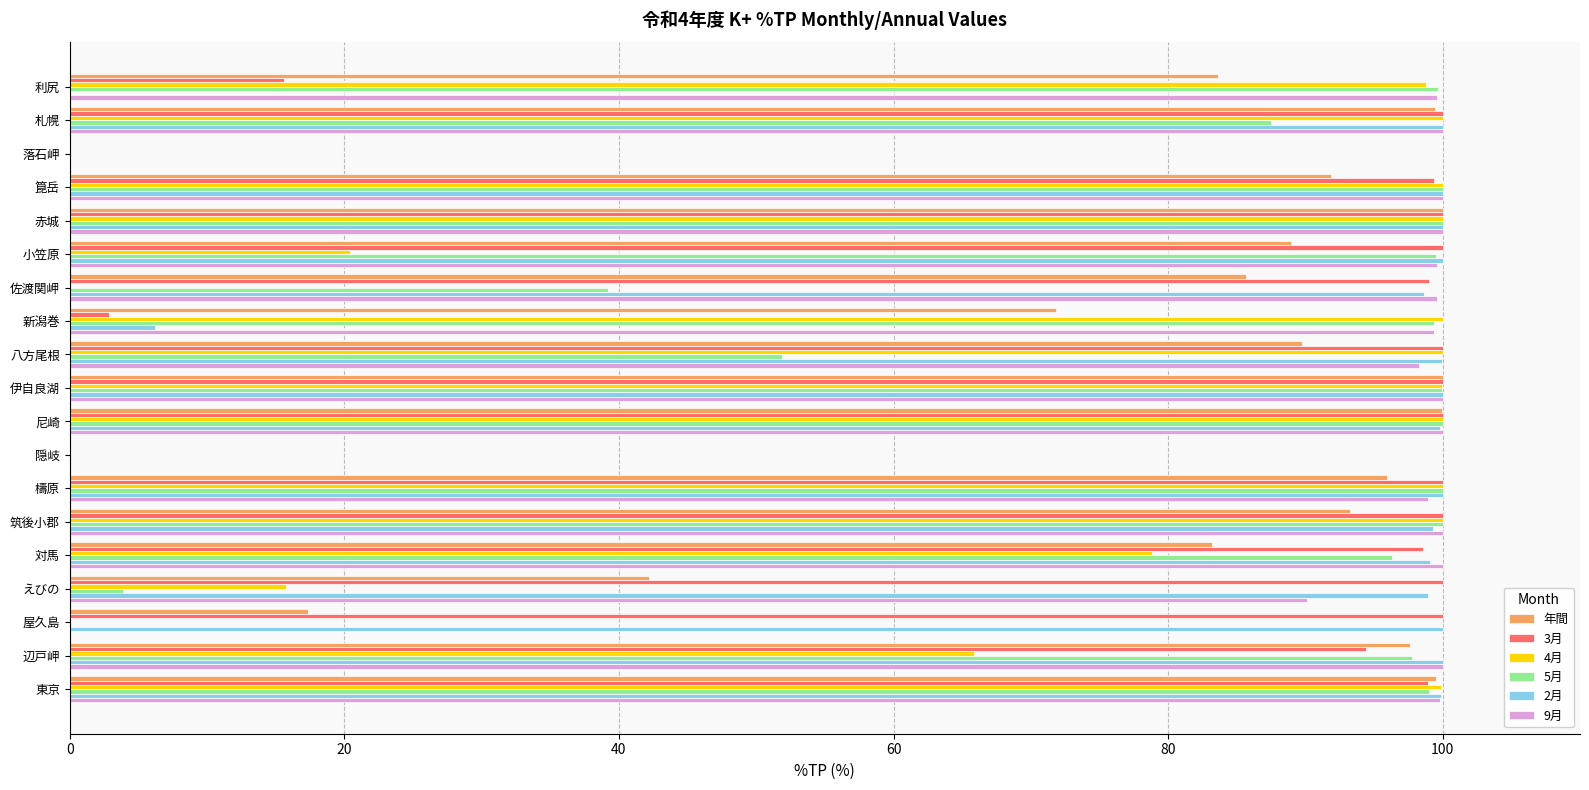

Which series changed the most between 小笠原 and 新潟巻?

3月